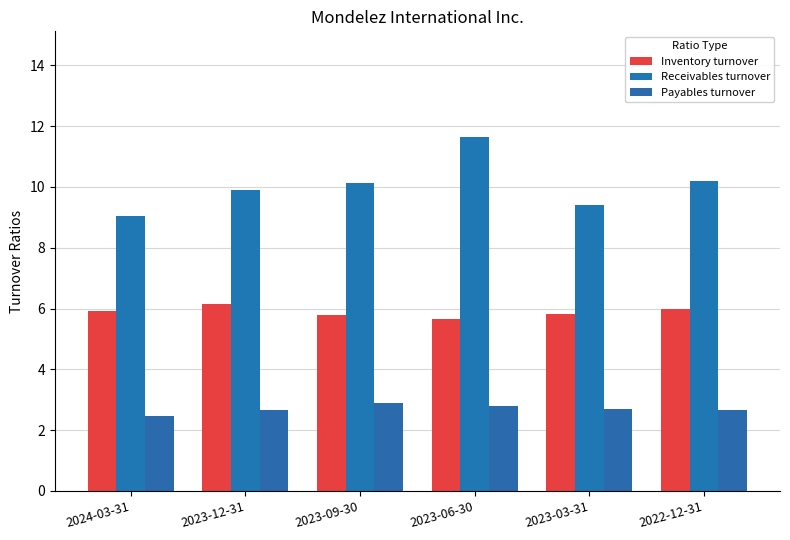

Count the Payables turnover values in the range 2 to 3.

6